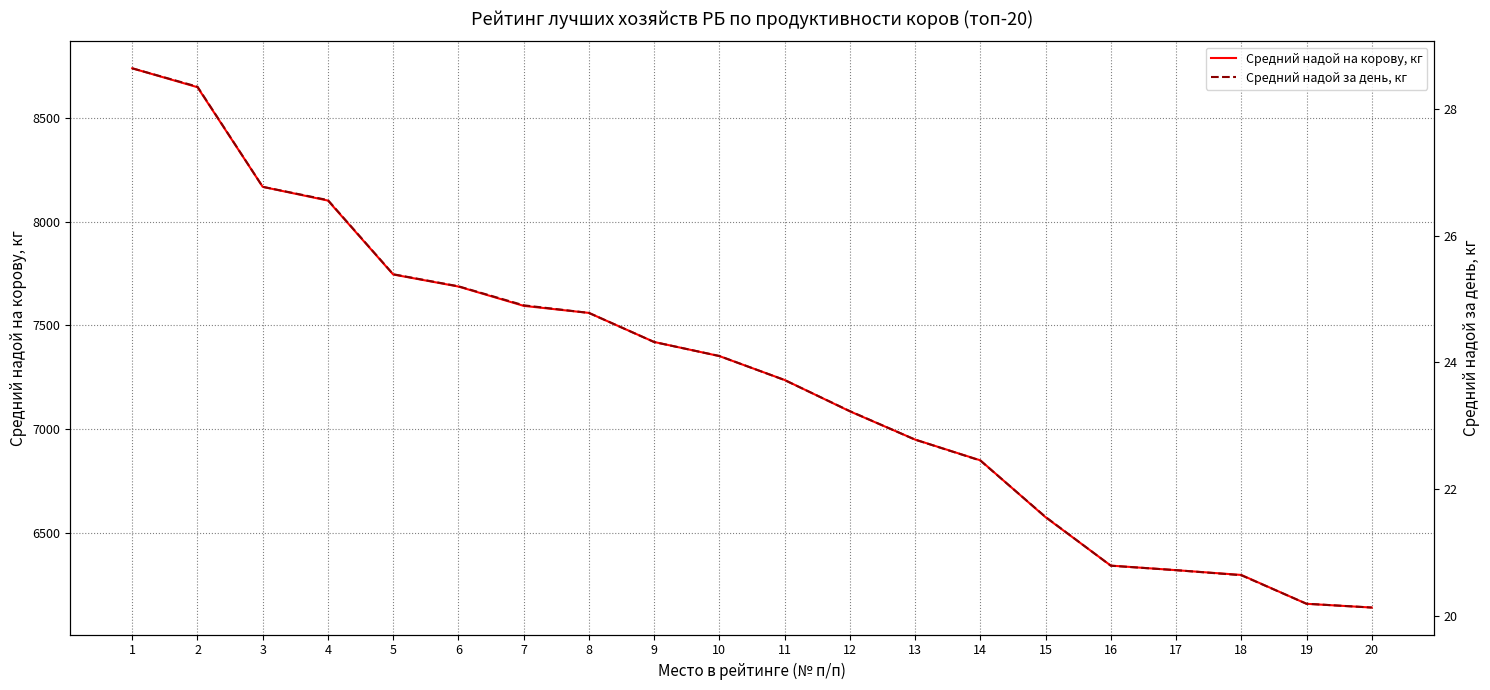

True or false: Средний надой за день, кг and Средний надой на корову, кг intersect in this chart.

False